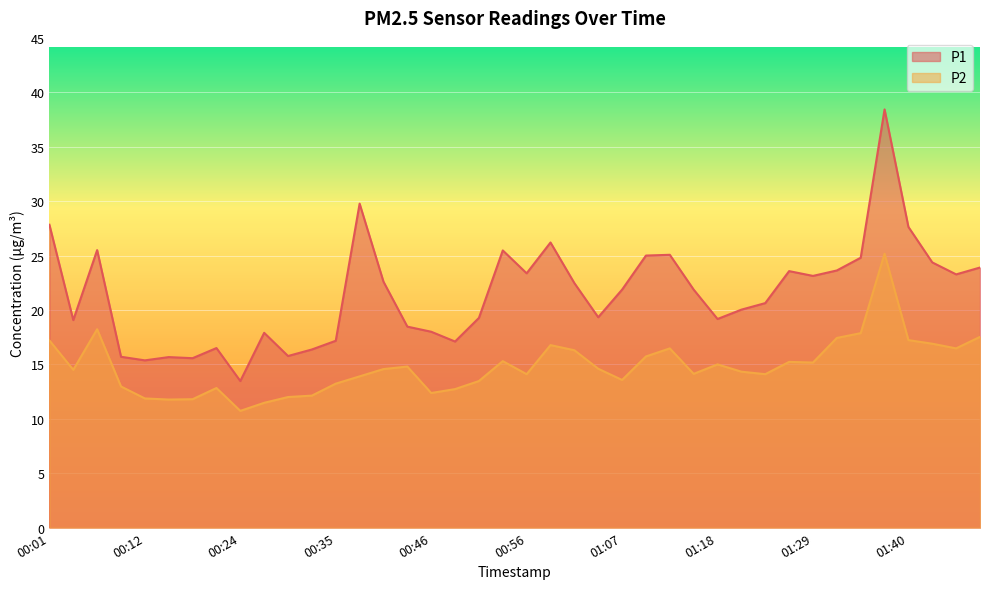

What position from the left is 00:48?

18